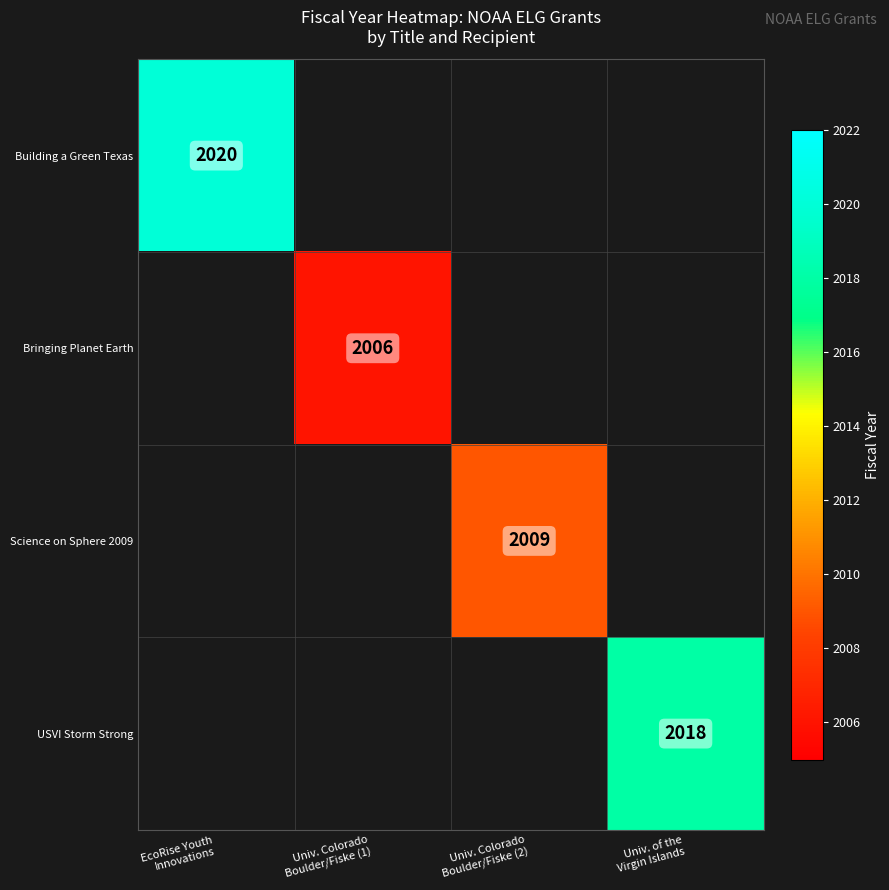

At which category does the chart reach its minimum across all series?

Univ. Colorado
Boulder/Fiske (1)